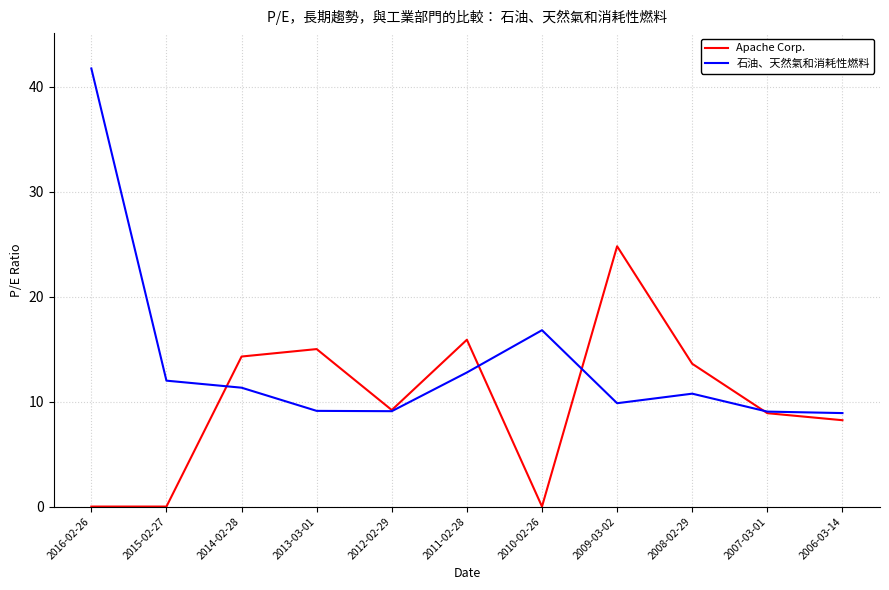

In 石油、天然氣和消耗性燃料, how many points are higher than both neighbors (excluding endpoints)?

2